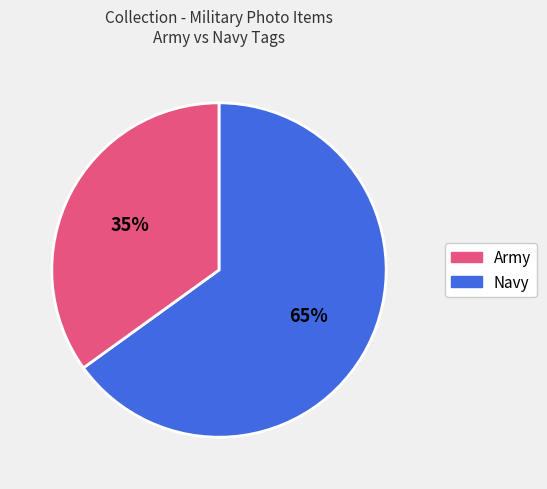

Is there a majority slice in this chart?

Yes